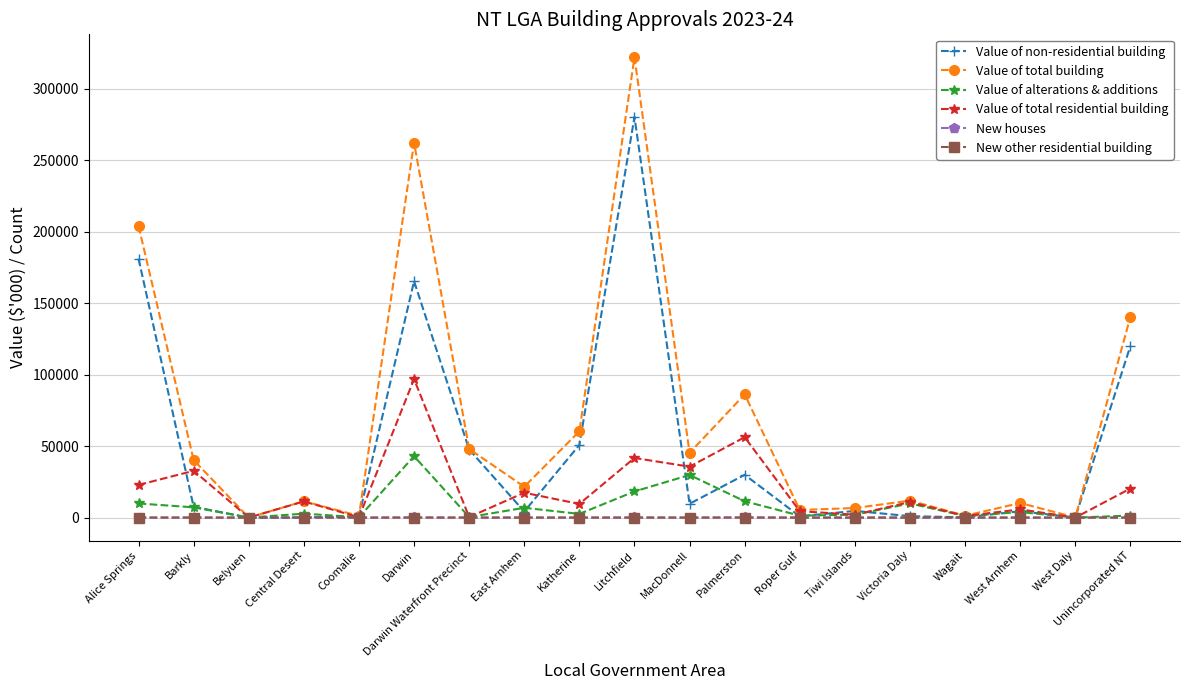

At which category is the sum across all series the highest?

Litchfield